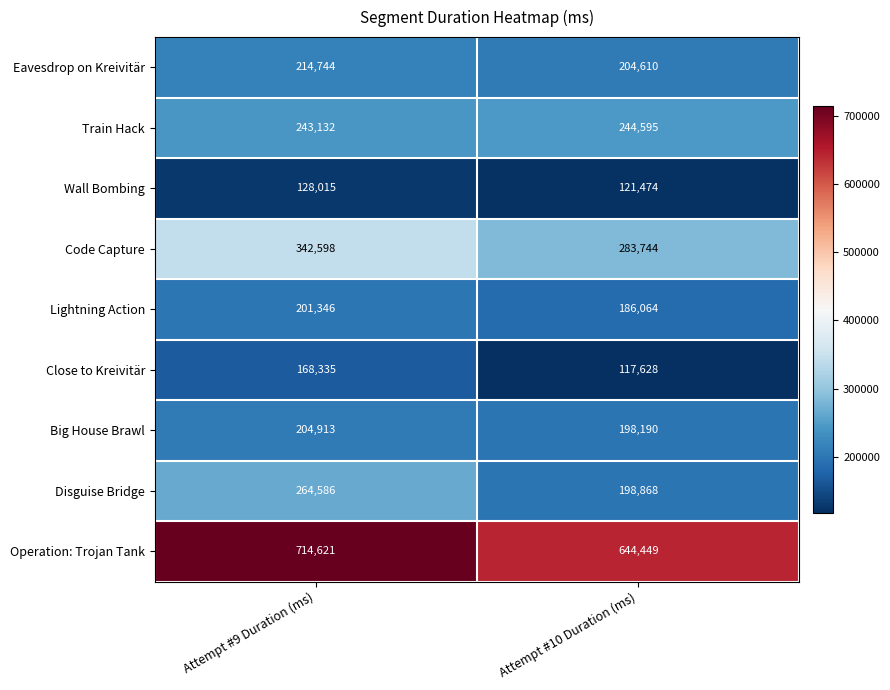

Which series has the largest total across all categories?

Operation: Trojan Tank